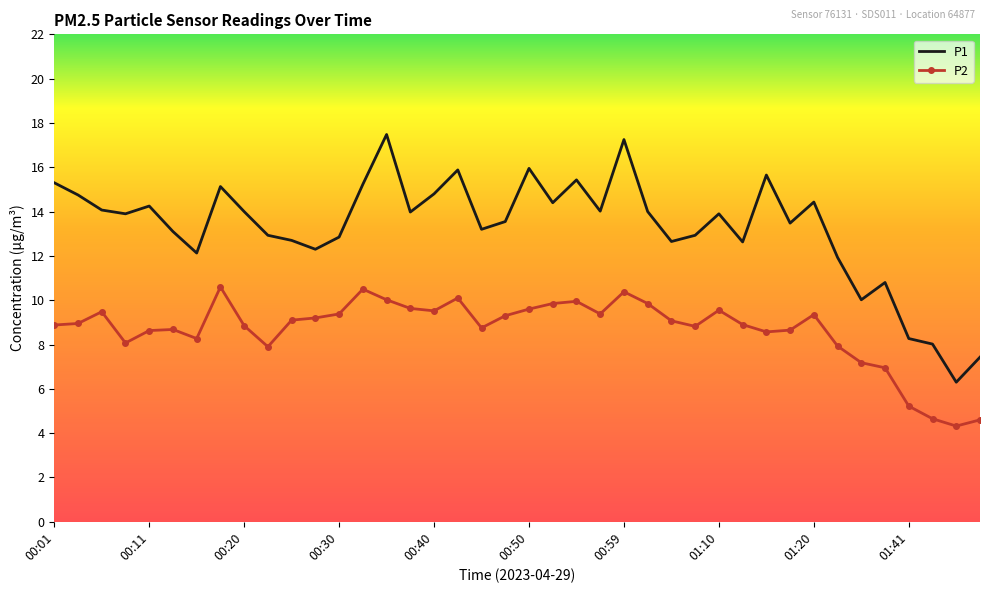

What is the difference between the maximum and minimum values in the P1 series?

11.2